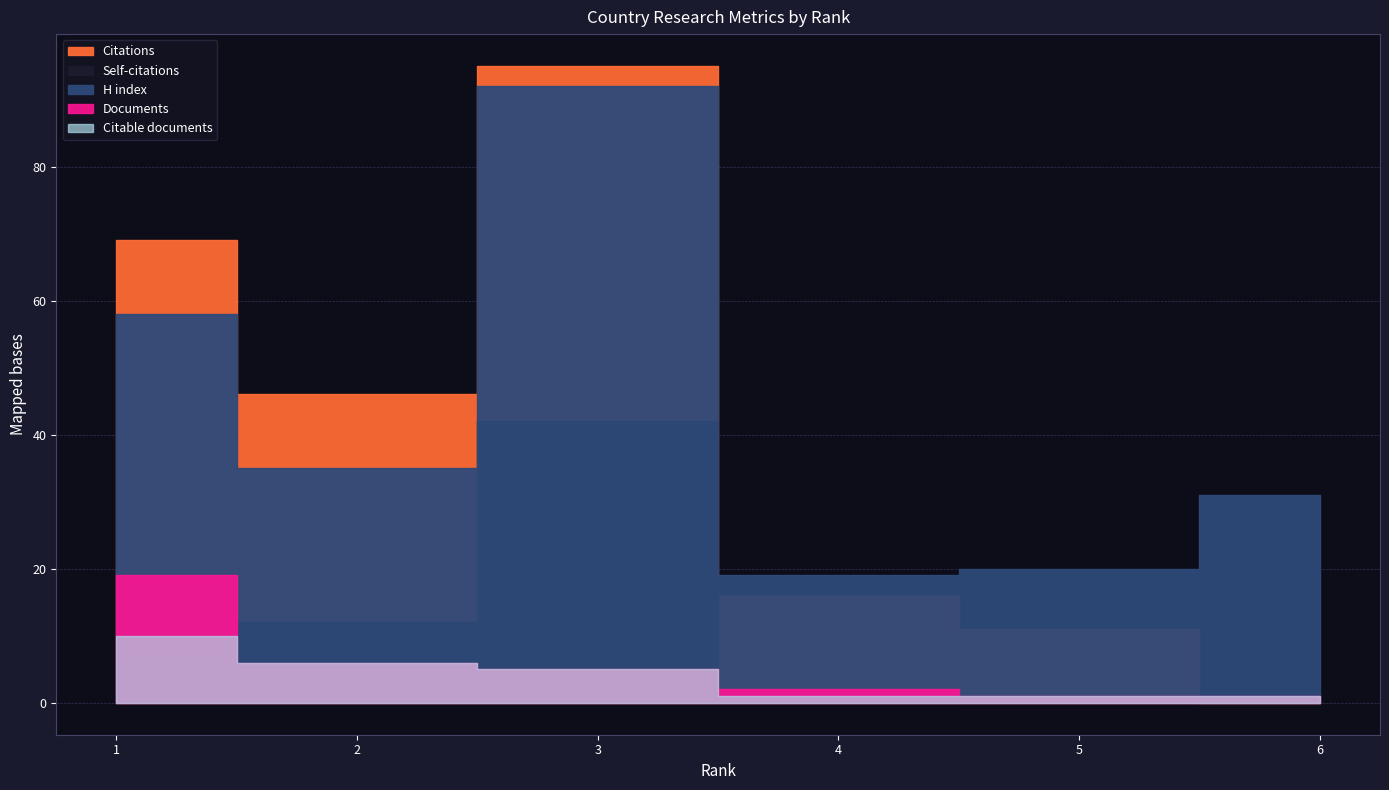

Reading right to left, what are all the values shown in this chart?

Citations: 0	11	16	95	46	69
Self-citations: 0	0	1	42	12	6
H index: 31	20	19	92	35	58
Documents: 1	1	2	5	6	19
Citable documents: 1	1	1	5	6	10